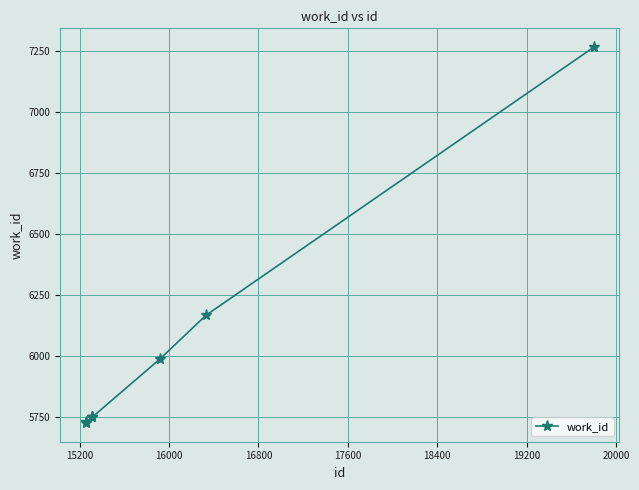

What is the minimum value shown in the chart?

5724